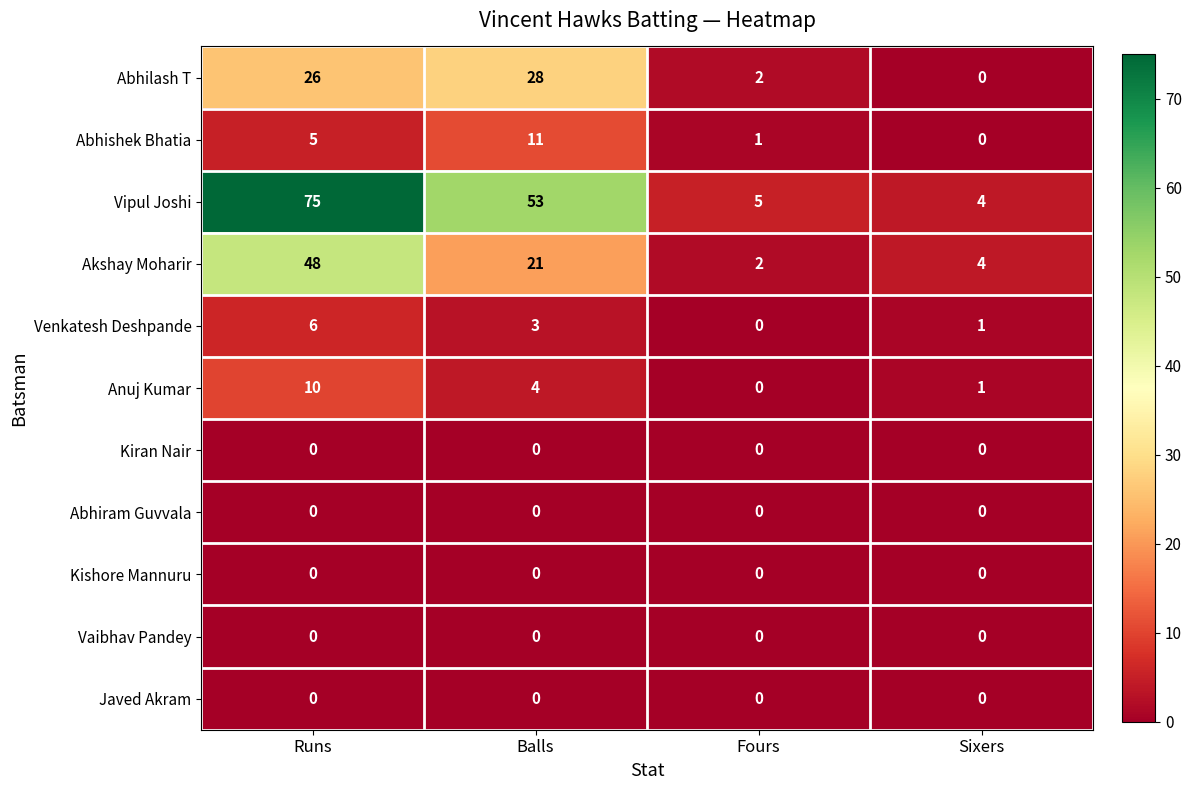

Count the number of categories in the chart.

4